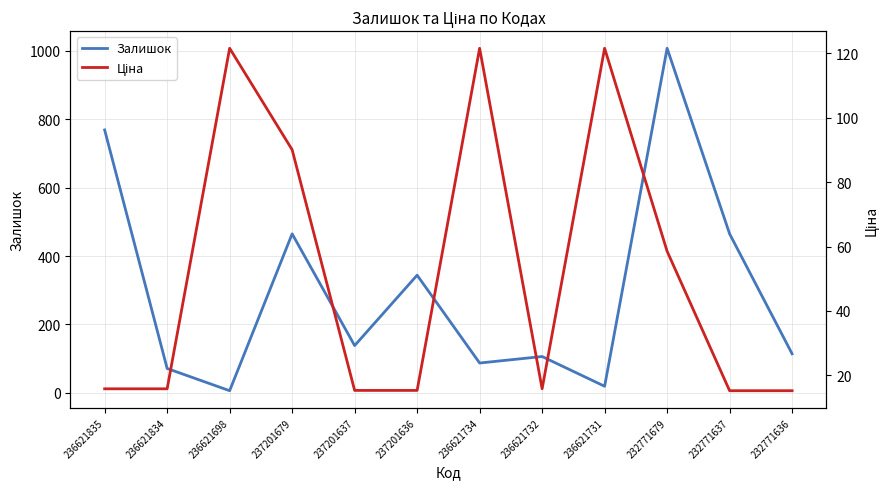

At which label is Залишок closest to 507?

237201679